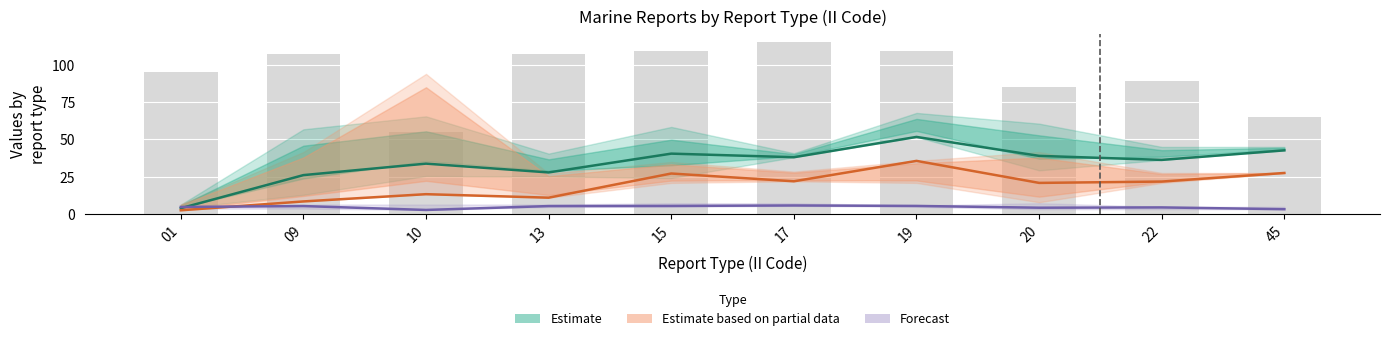

Read the Estimate (LAT) value at 10.

33.8